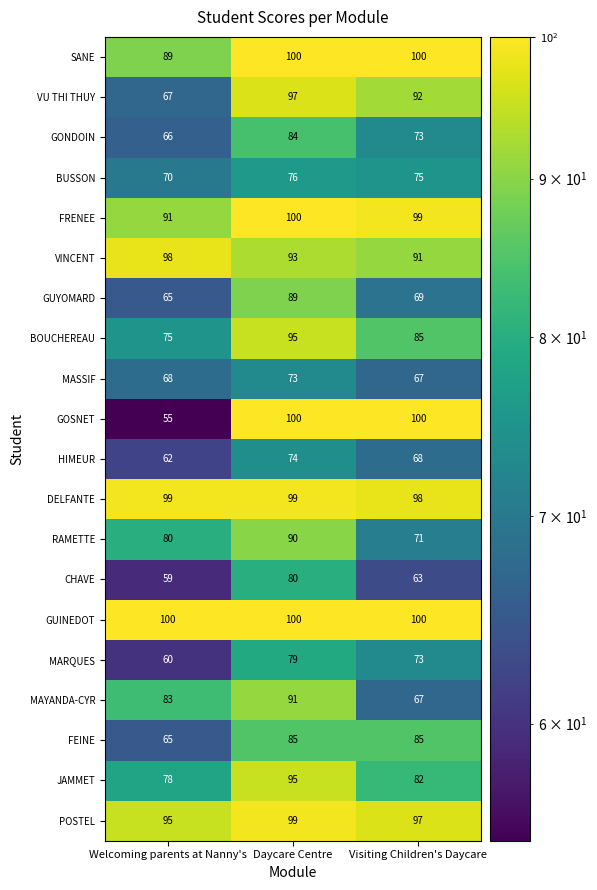

How many categories are shown in the chart?

3